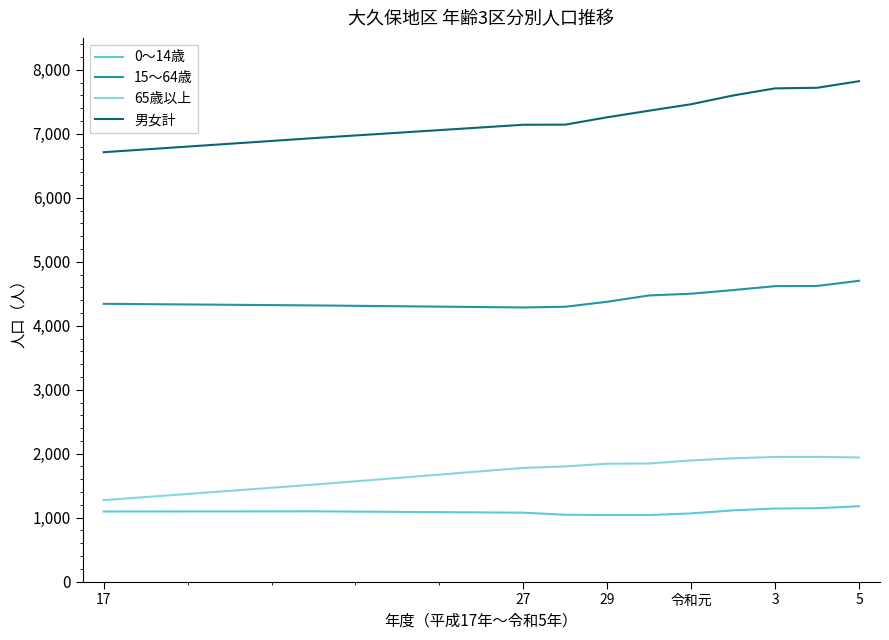

In 0～14歳, how many points are higher than both neighbors (excluding endpoints)?

1